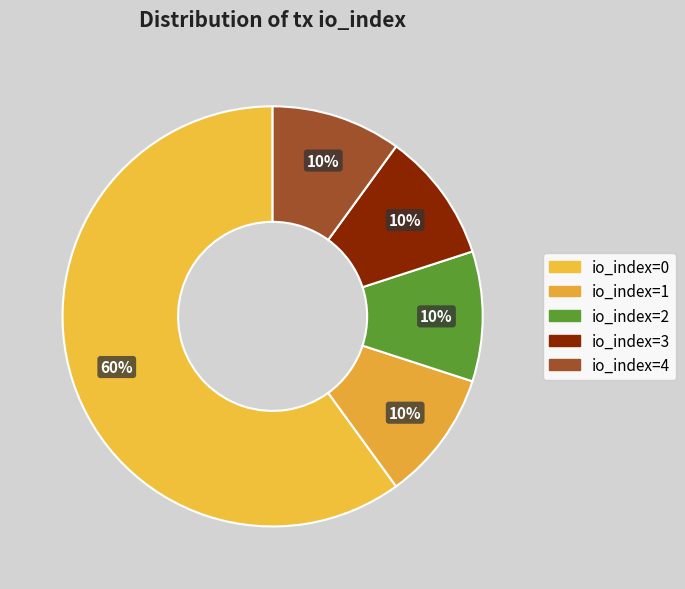

How many slices are in this pie chart?

5